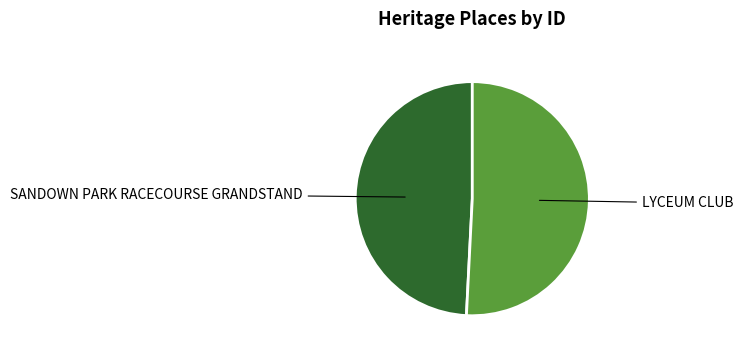

Is there any slice that represents more than half of the pie?

Yes